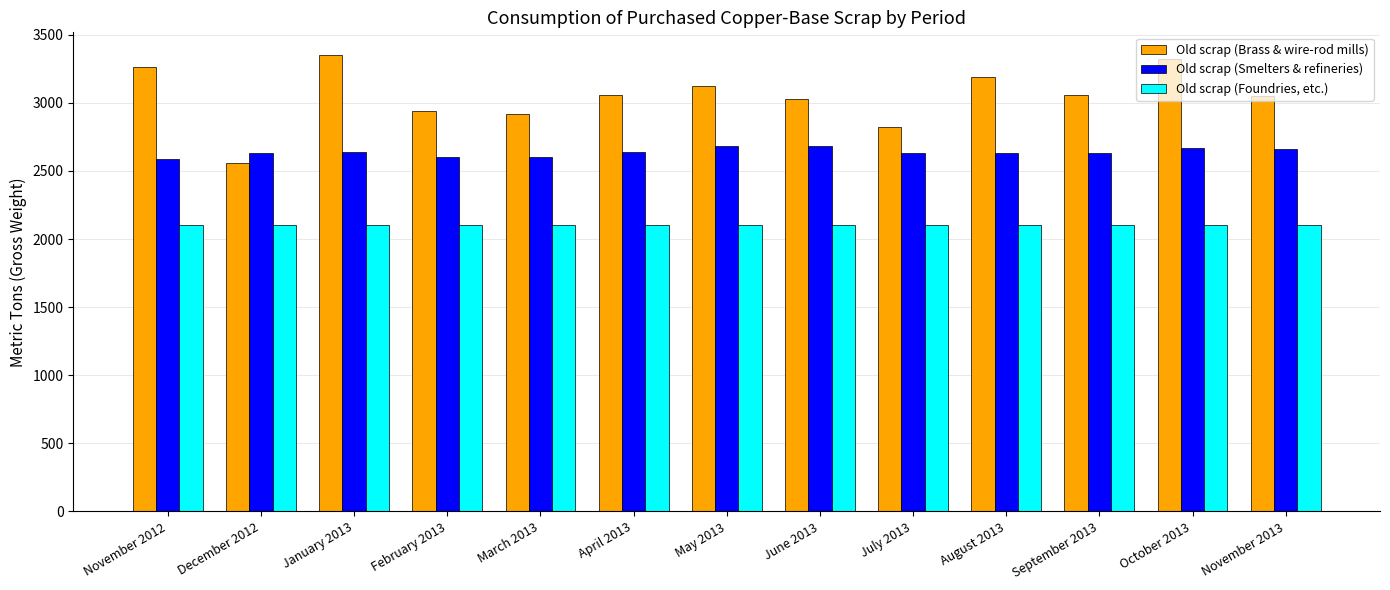

What is the label of the 5th bar from the left?

March 2013